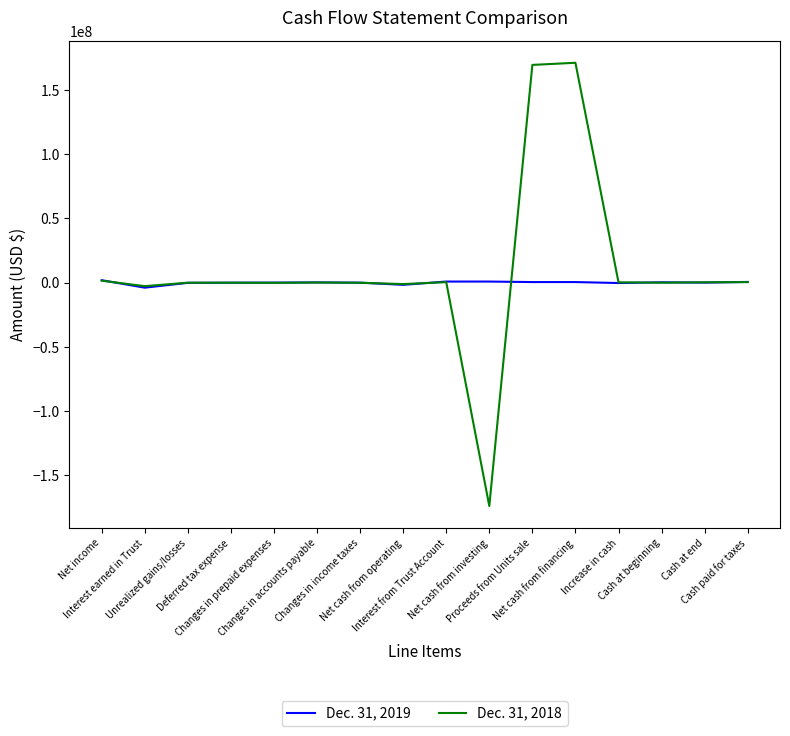

List the series in order of their overall mean, highest first.

Dec. 31, 2018, Dec. 31, 2019